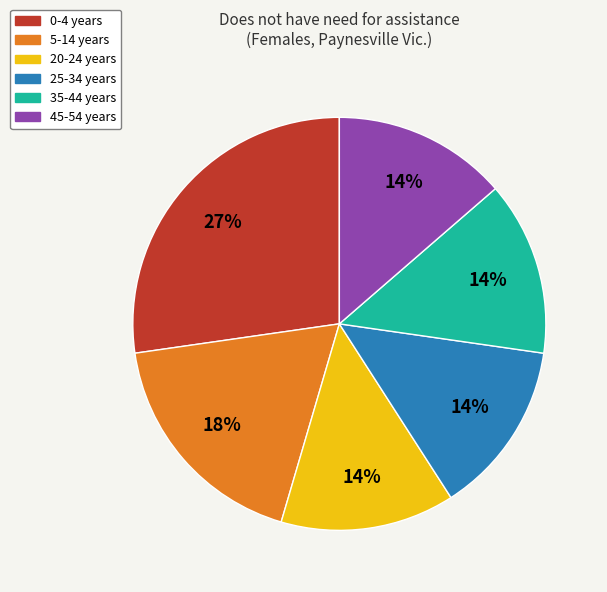

What is the largest slice in the pie chart?

0-4 years